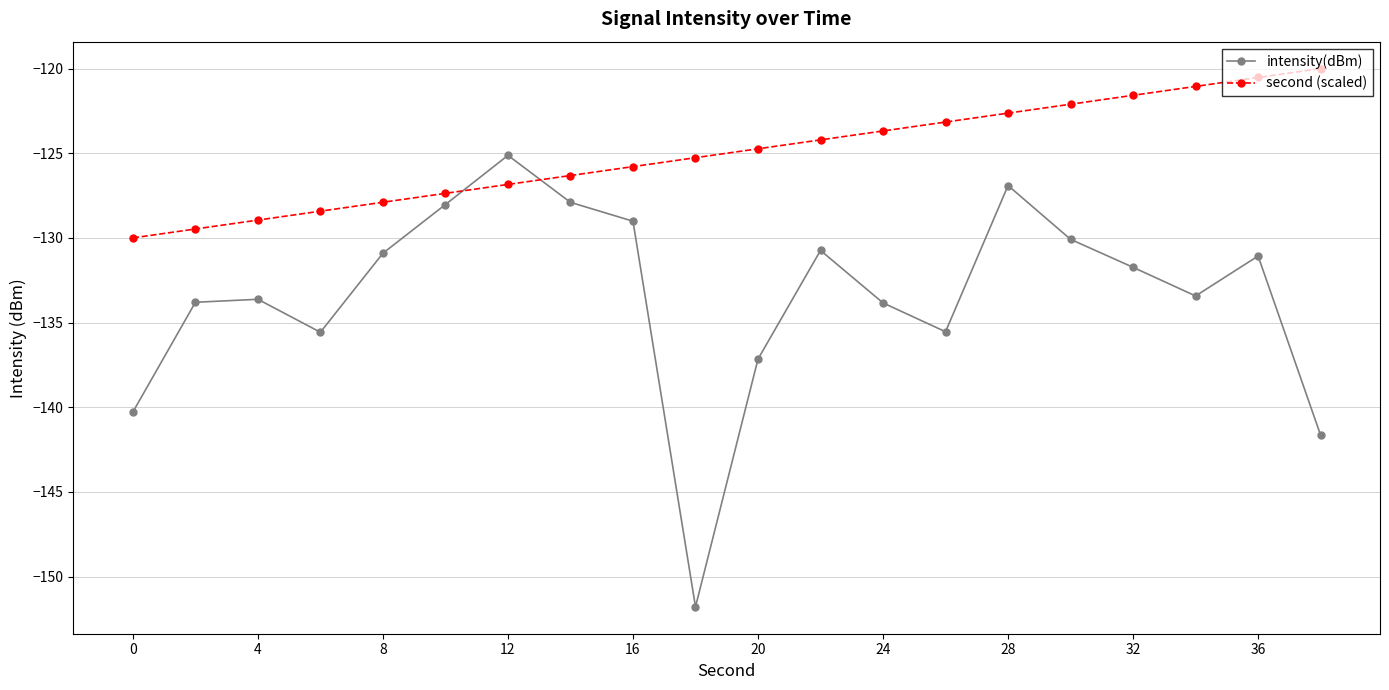

How many values in the second (scaled) series are below -124?

12